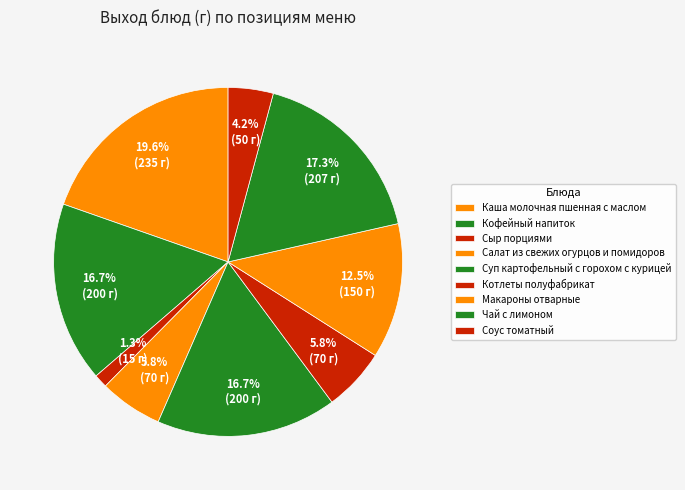

Count the number of slices in the pie.

9